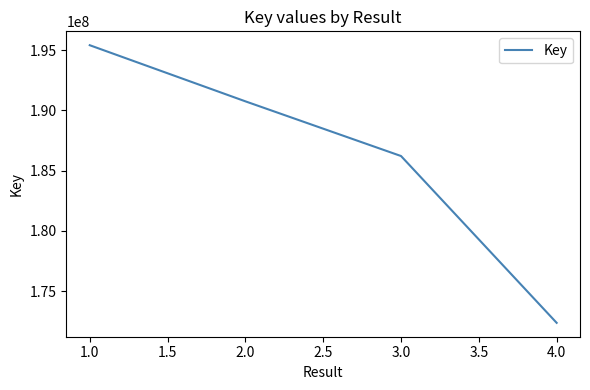

Is it true that the value at 1.0 is 195407916?

True